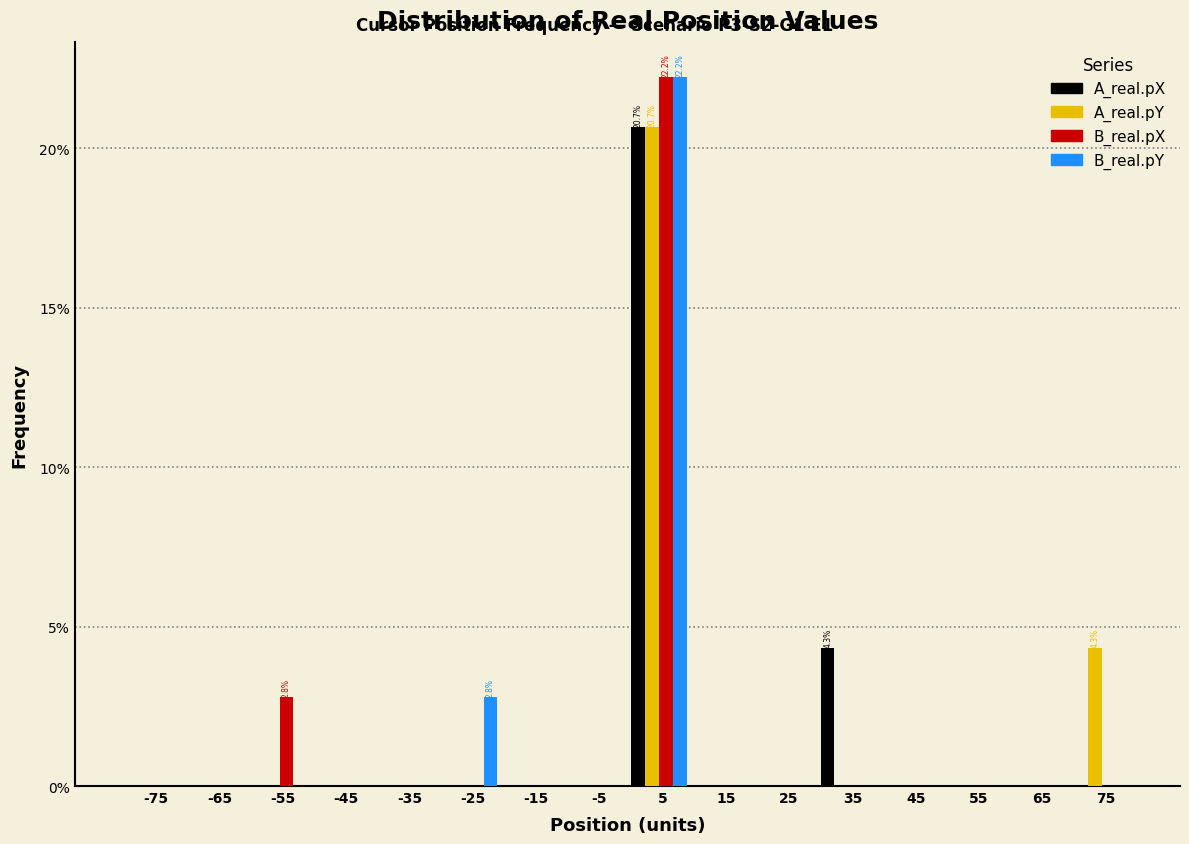

Which series changed the most between -65 and 75?

A_real.pY